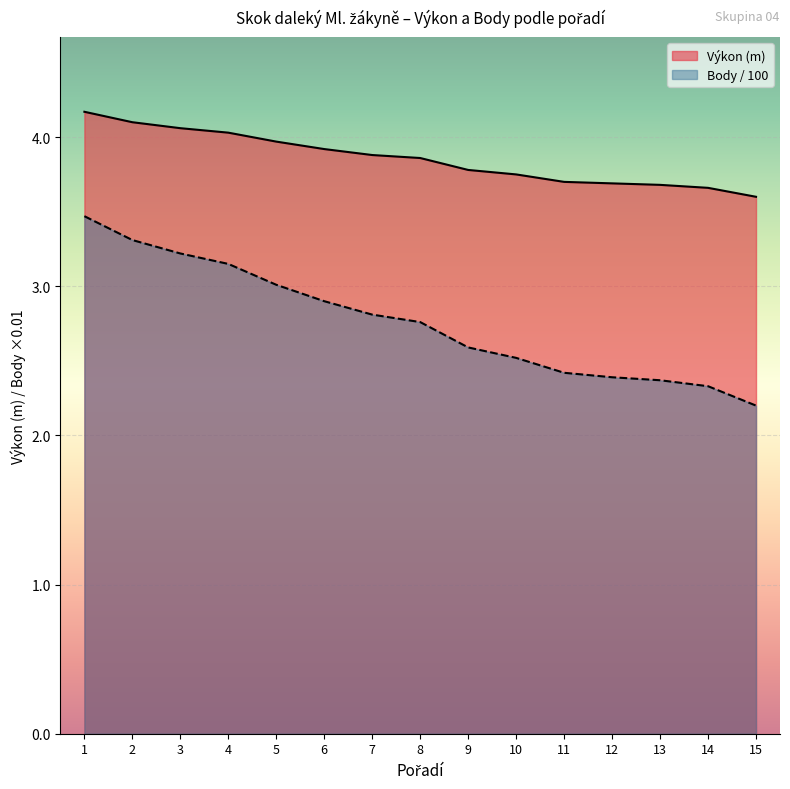

What is the difference between the maximum and minimum values in the Výkon series?

0.6